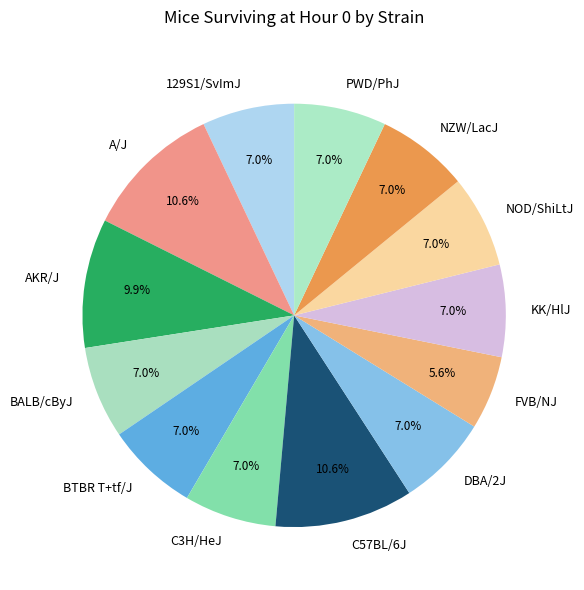

What is the smallest slice in the pie chart?

FVB/NJ